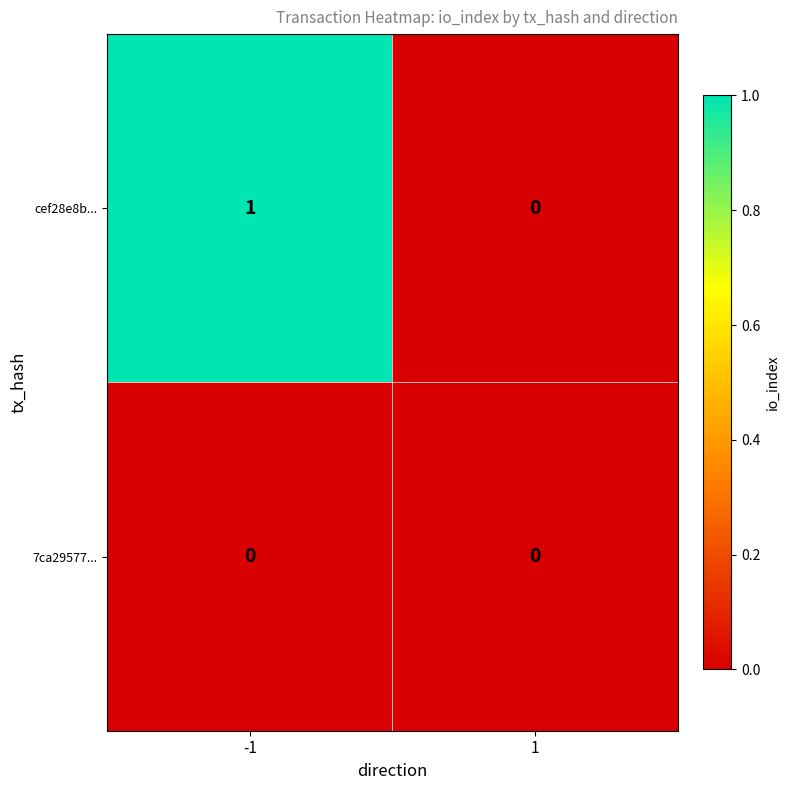

What is the difference between the highest and lowest values at -1?

1